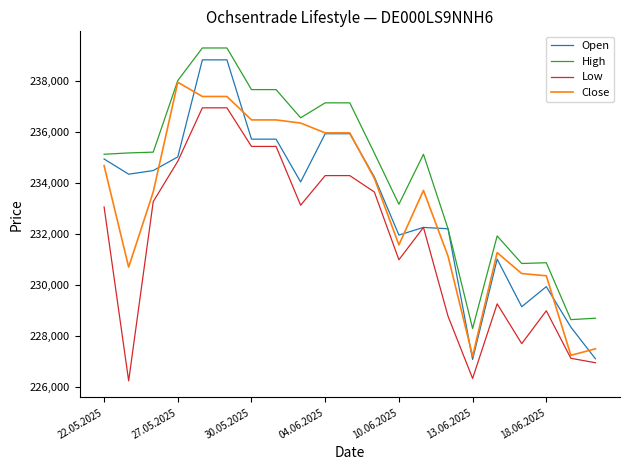

Which series has the largest total across all categories?

High